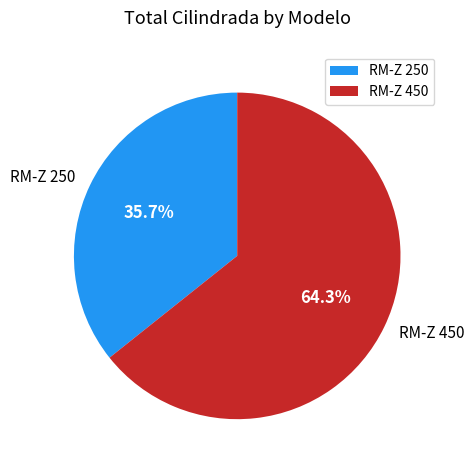

Between RM-Z 450 and RM-Z 250, which is larger?

RM-Z 450